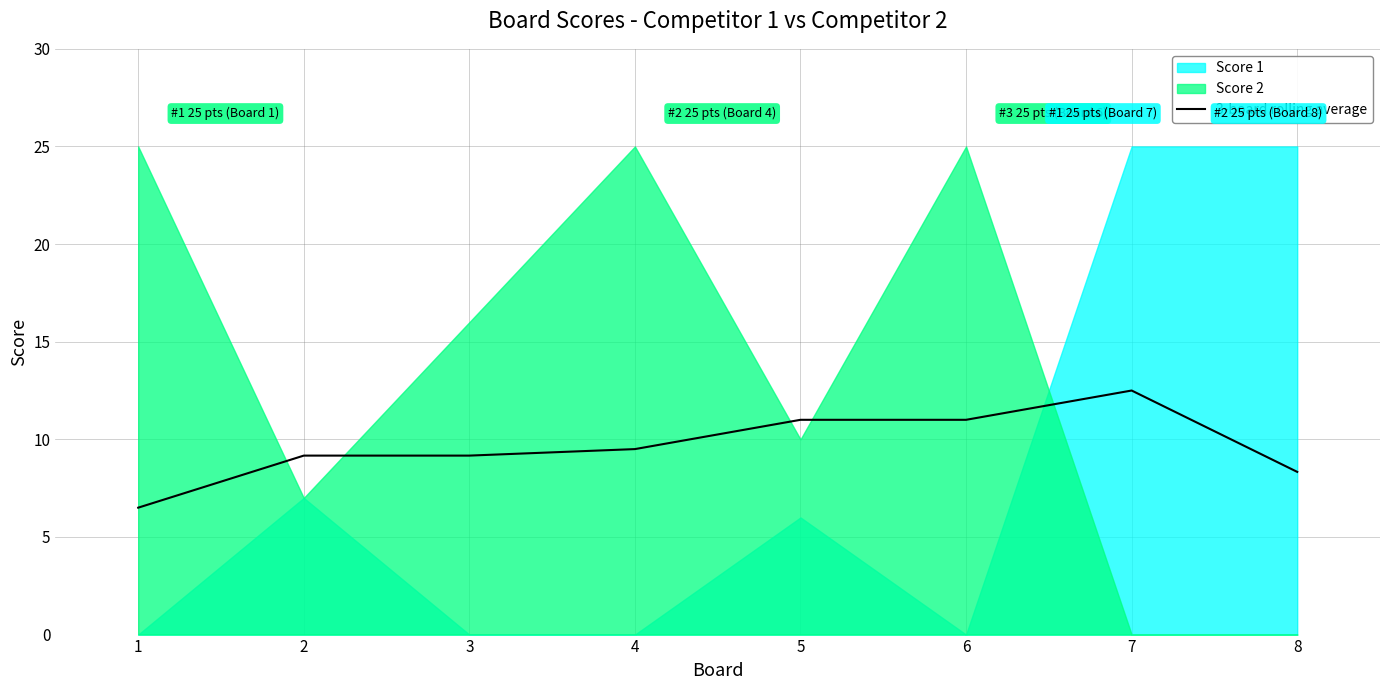

At which label is the value closest to 9?

2